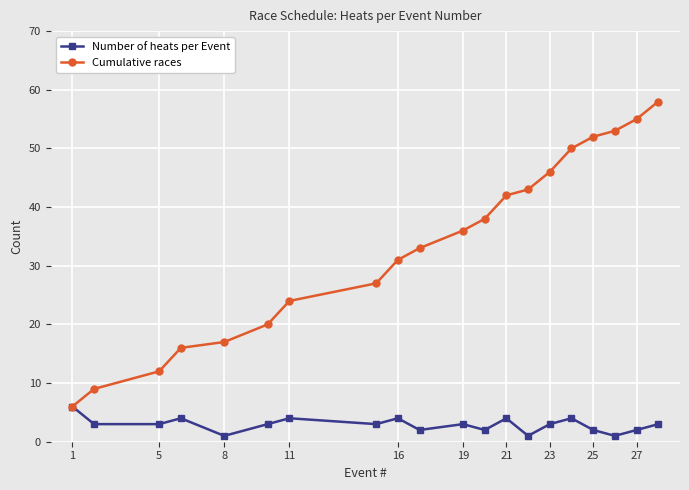

Which series has the largest range (max minus min)?

Cumulative races